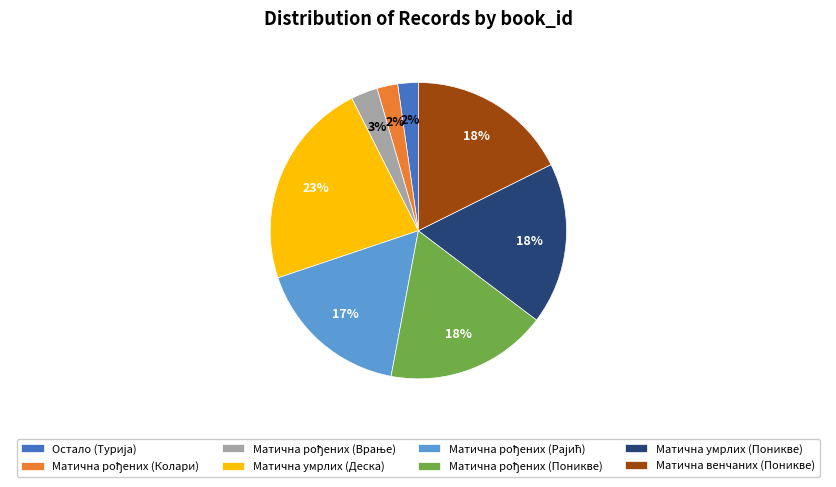

Which slice is the largest?

Матична умрлих (Деска)